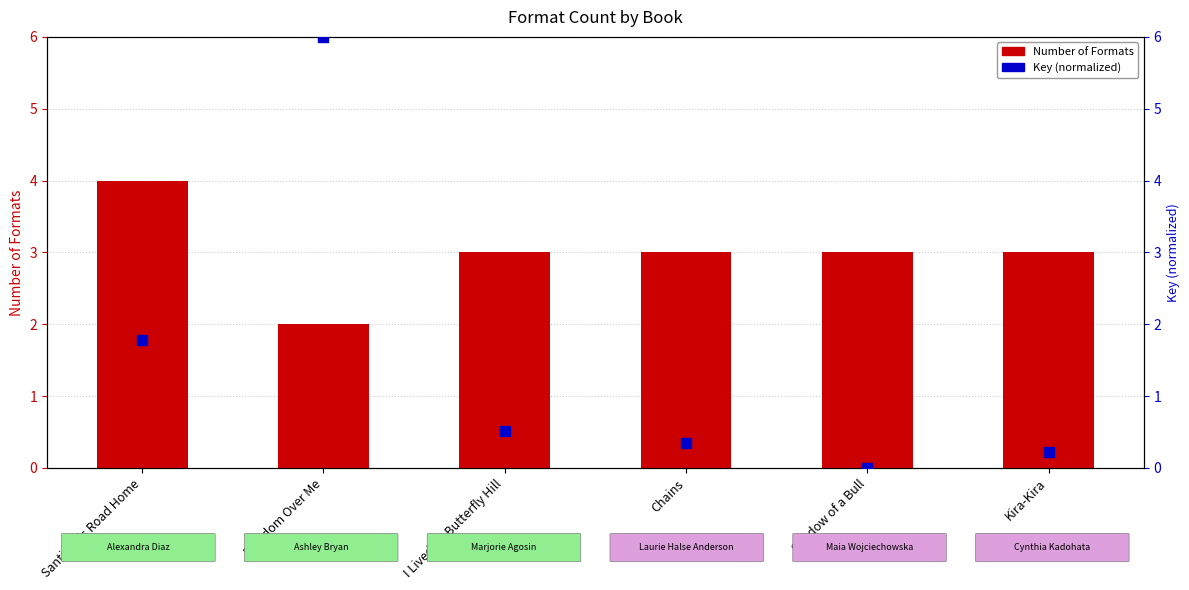

At which category is the sum across all series the highest?

Freedom Over Me